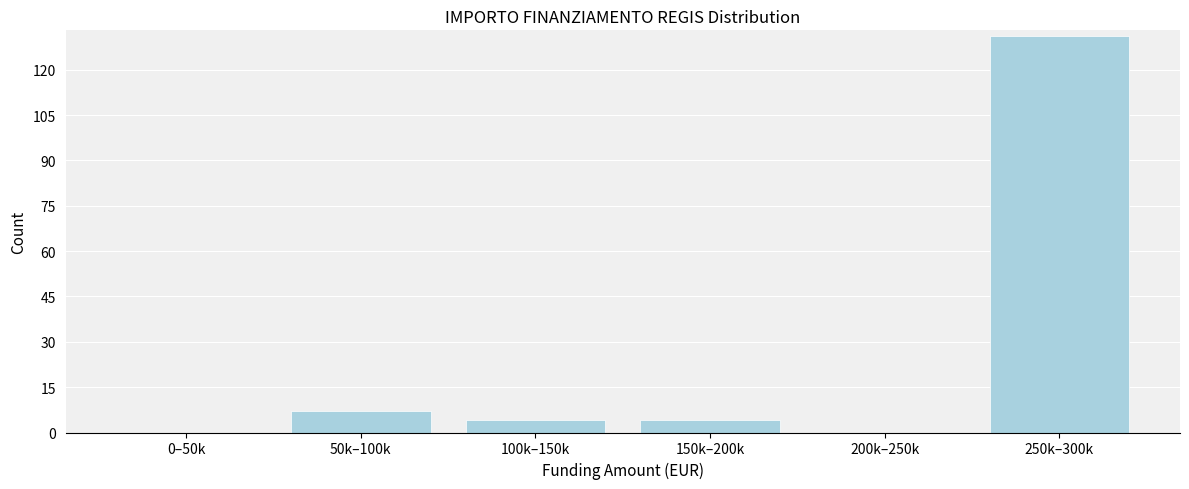

Reading left to right, extract all data points from this chart.

0–50k=0	50k–100k=7	100k–150k=4	150k–200k=4	200k–250k=0	250k–300k=131